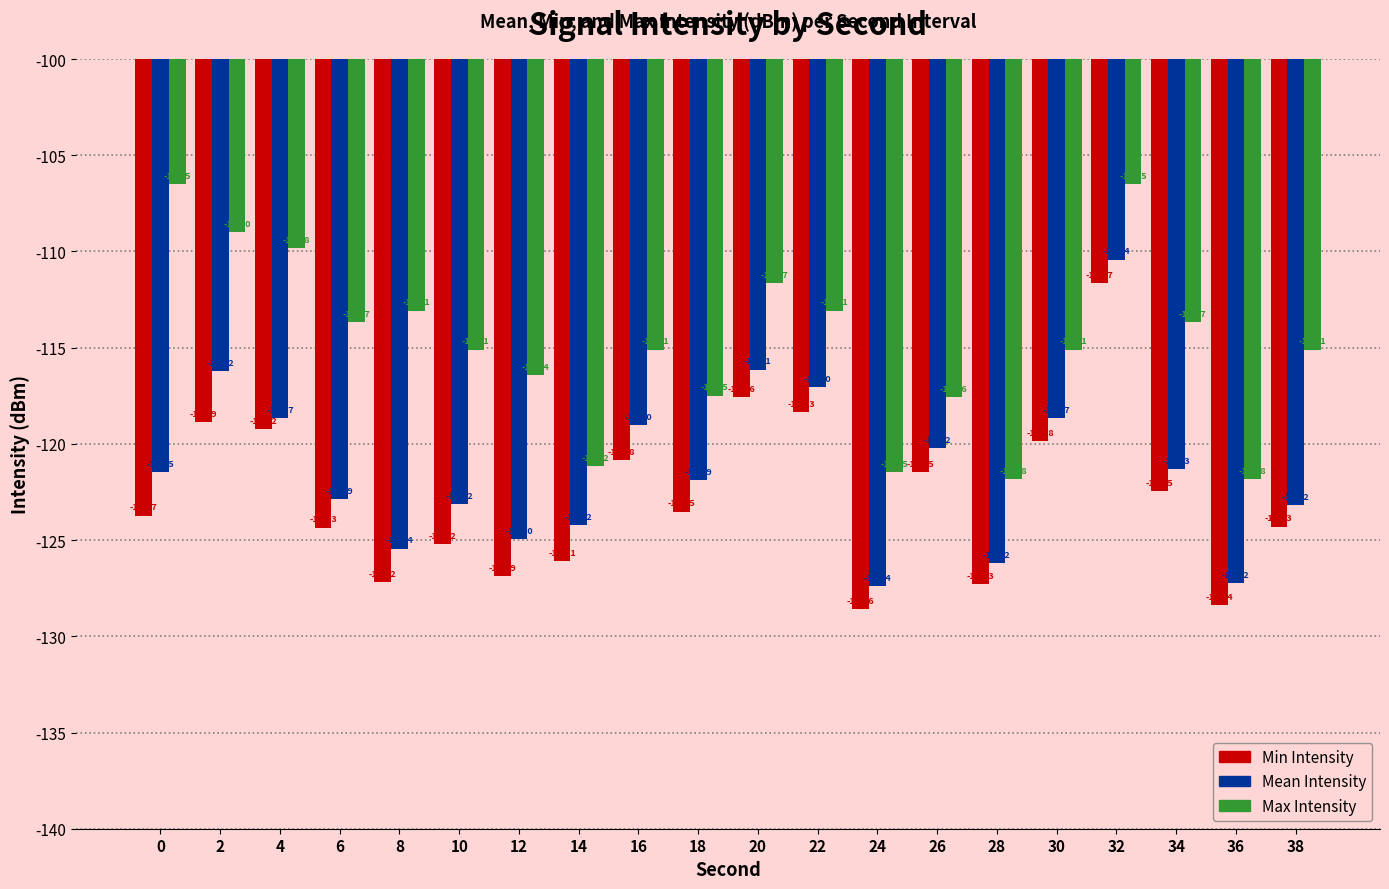

Read the Max Intensity value at 22.

-113.1